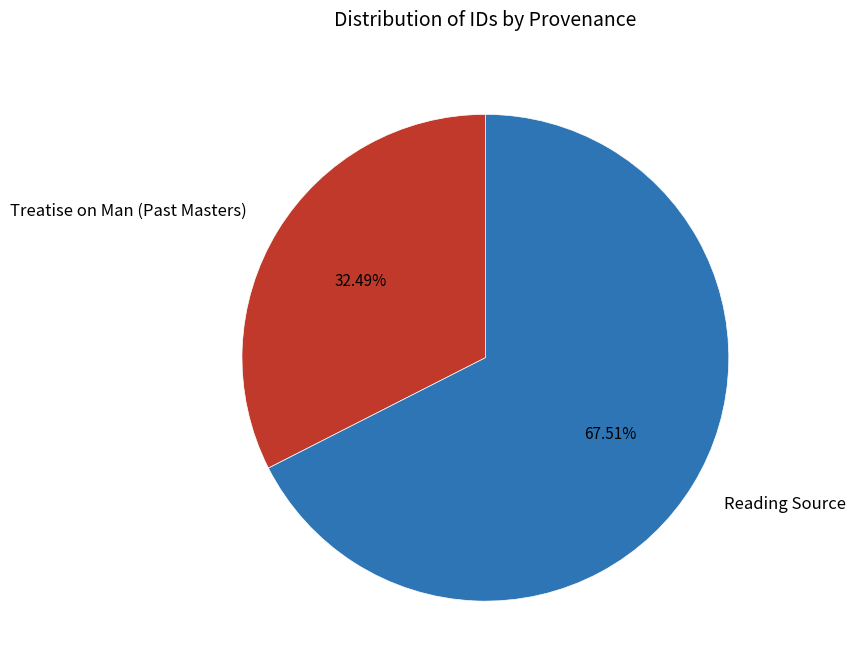

To the nearest percent, what is the difference between the Reading Source and Treatise on Man (Past Masters) slice percentages?

35%